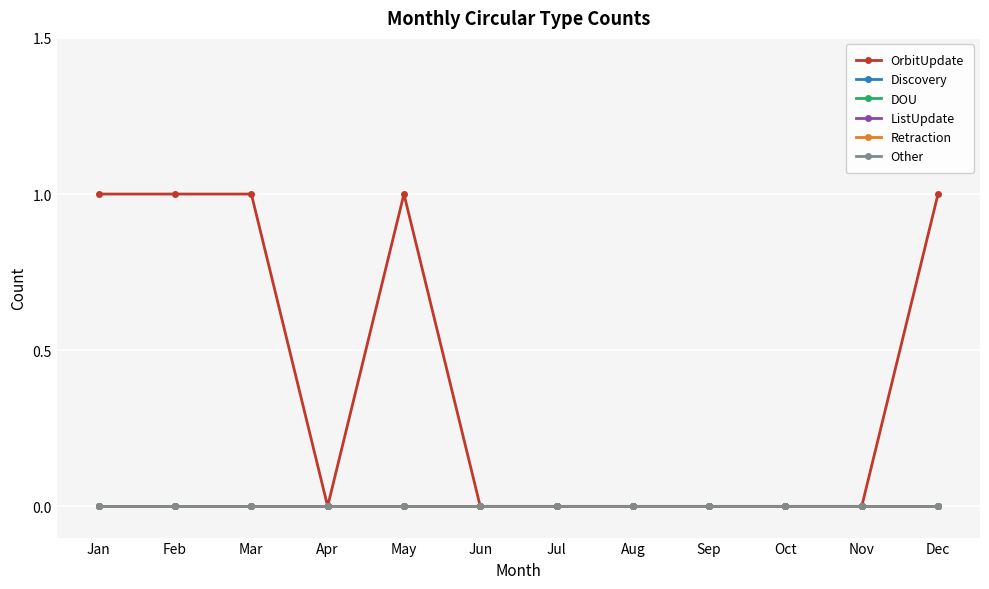

Is this an area chart (filled region under the line)?

No